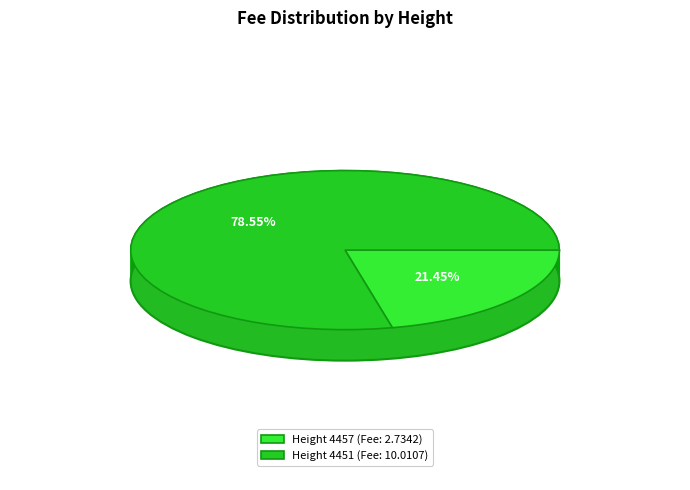

Which slice is the smallest?

4457